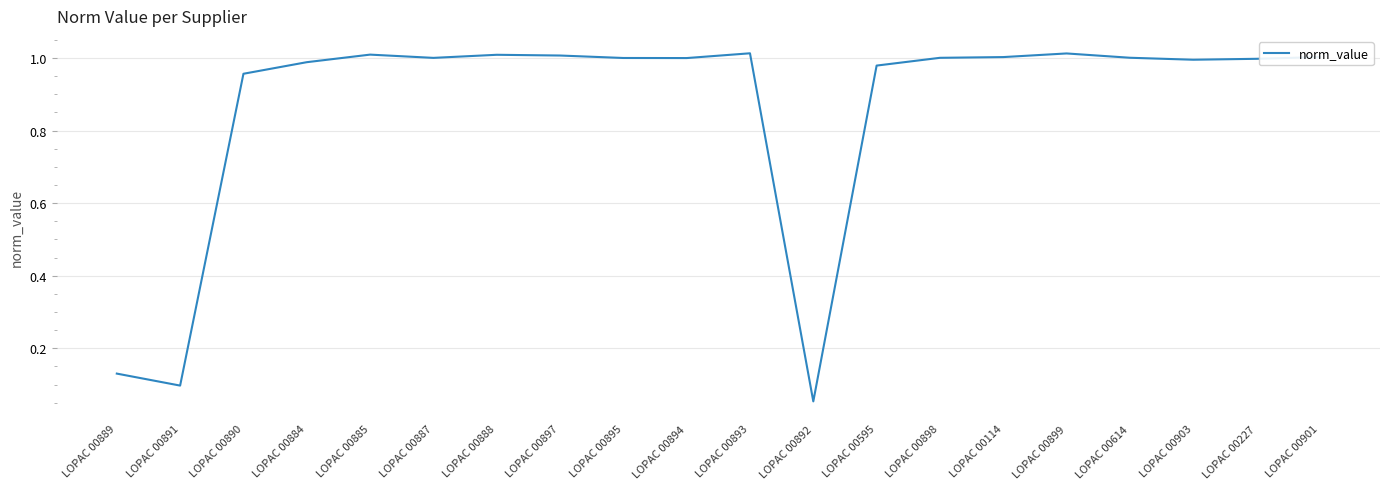

What is the change in value from LOPAC 00889 to LOPAC 00899?

+0.9